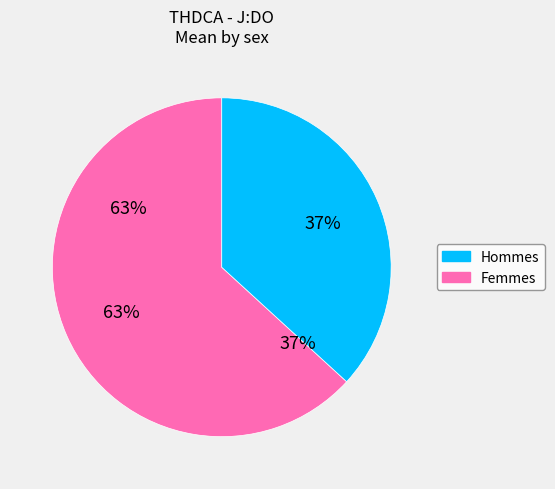

True or false: f accounts for 72% of the total.

False